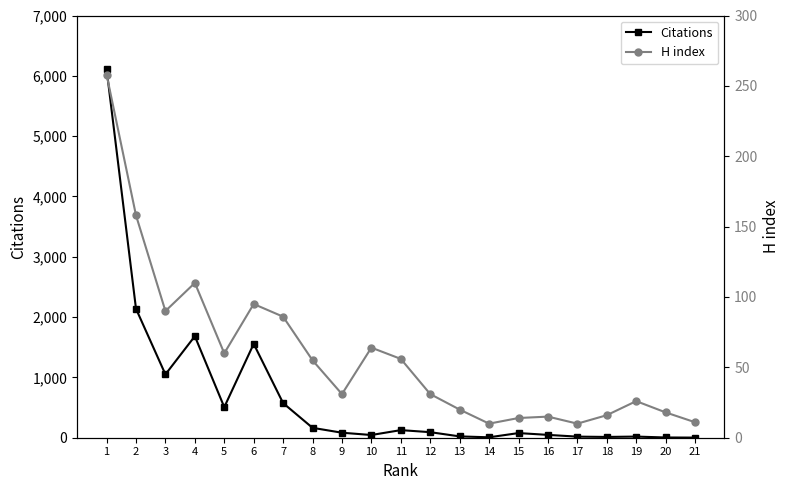

Which series has the largest total across all categories?

Citations